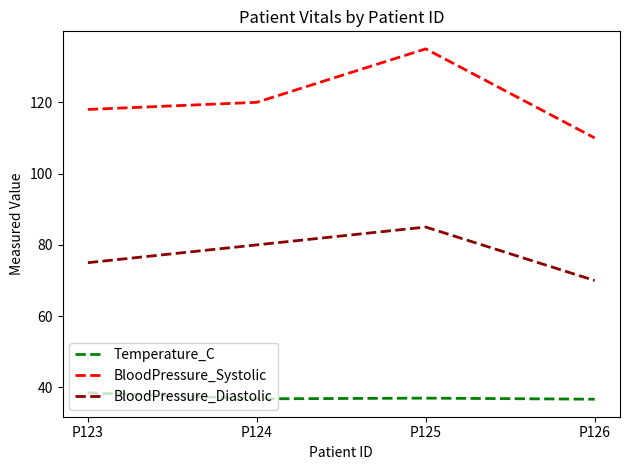

Does the chart have visible grid lines?

No